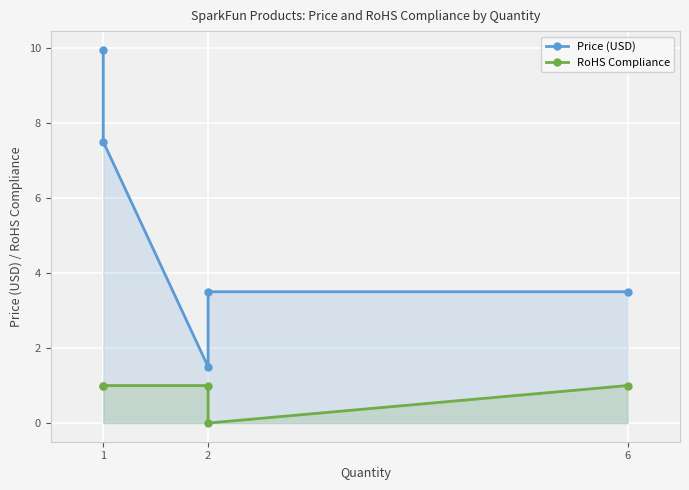

True or false: RoHS Compliance and Price (USD) cross at least once.

False